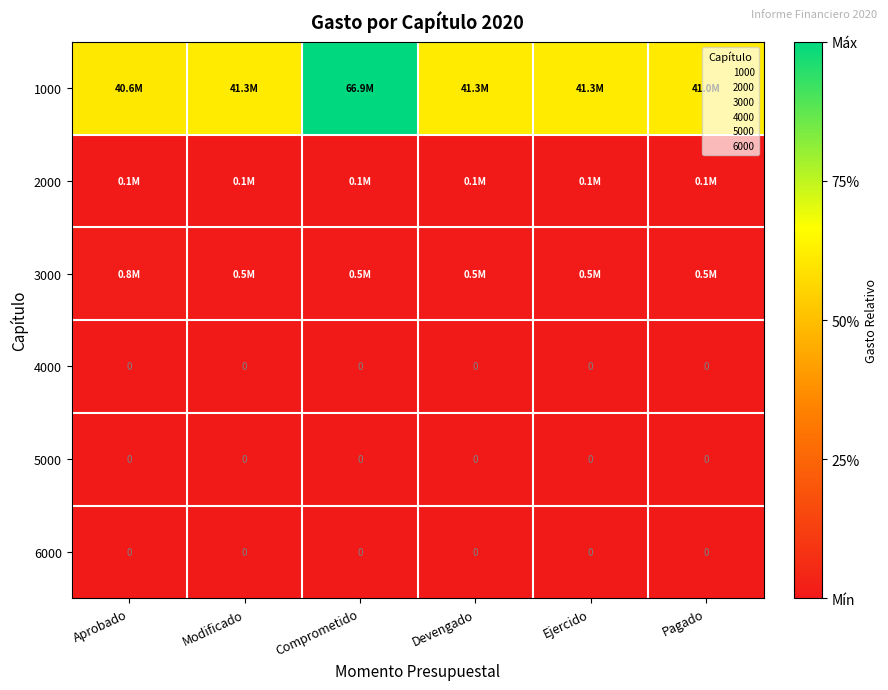

The value of 1000 at Pagado is 0.2. True or false?

False